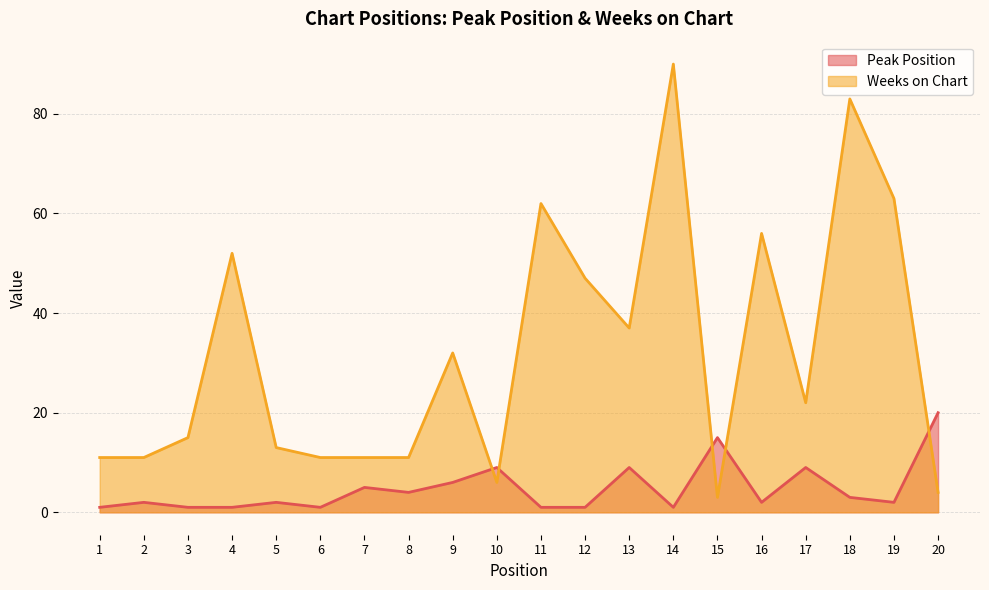

Rank the series by their maximum value, from highest to lowest.

Weeks on Chart, Peak Position